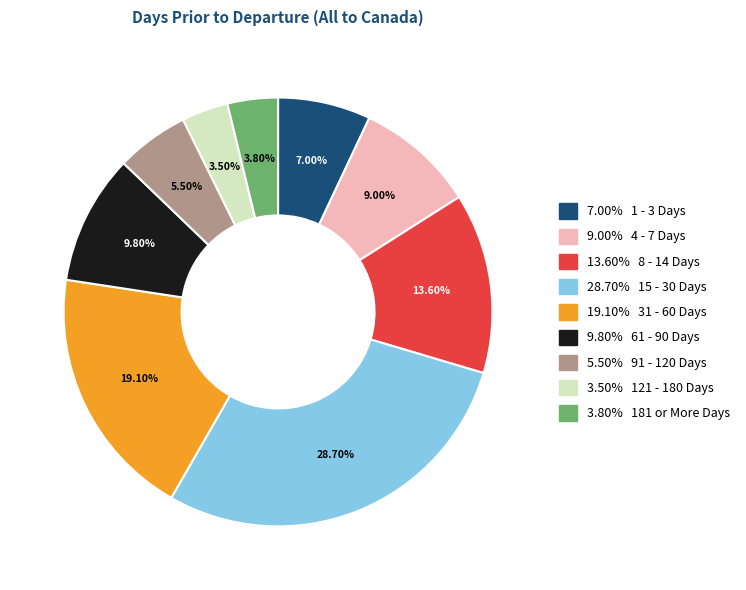

Count the number of slices in the pie.

9